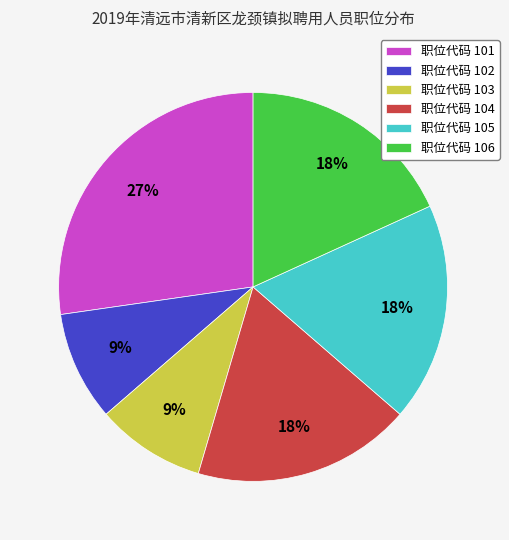

The 职位代码 103 slice represents 3% of the pie. True or false?

False